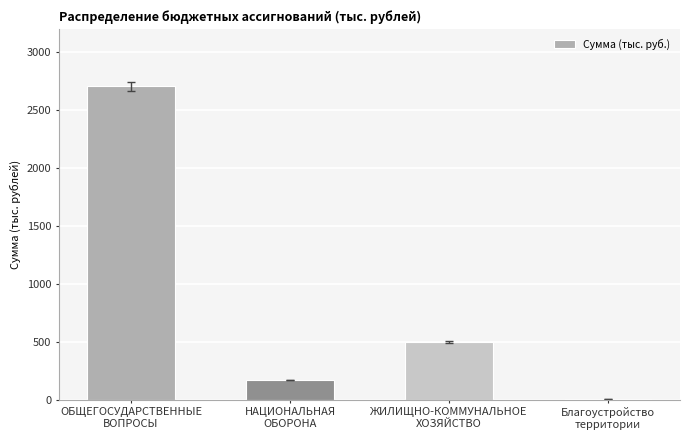

What is the greatest value displayed?

2705.7